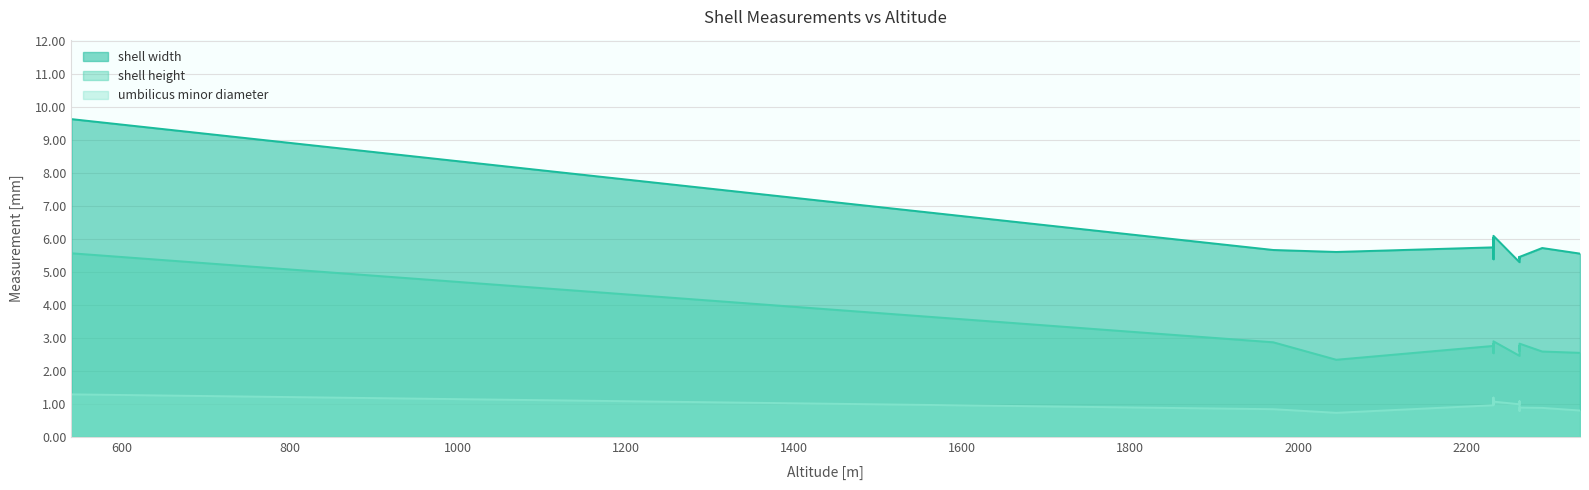

Rank the categories by umbilicus minor diameter value from lowest to highest.

2045, 2263, 2335, 1970, 2290, 2263, 2232, 2263, 2232, 2232, 2232, 2263, 2232, 540